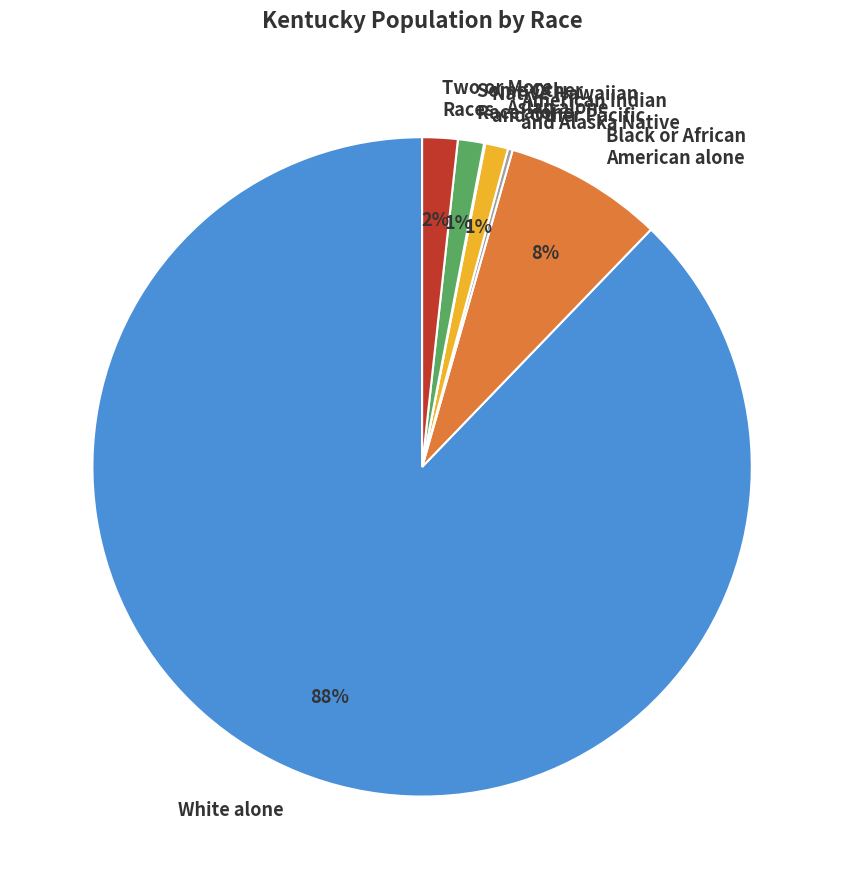

To the nearest percent, what is the difference between the largest and smallest slice percentages?

88%